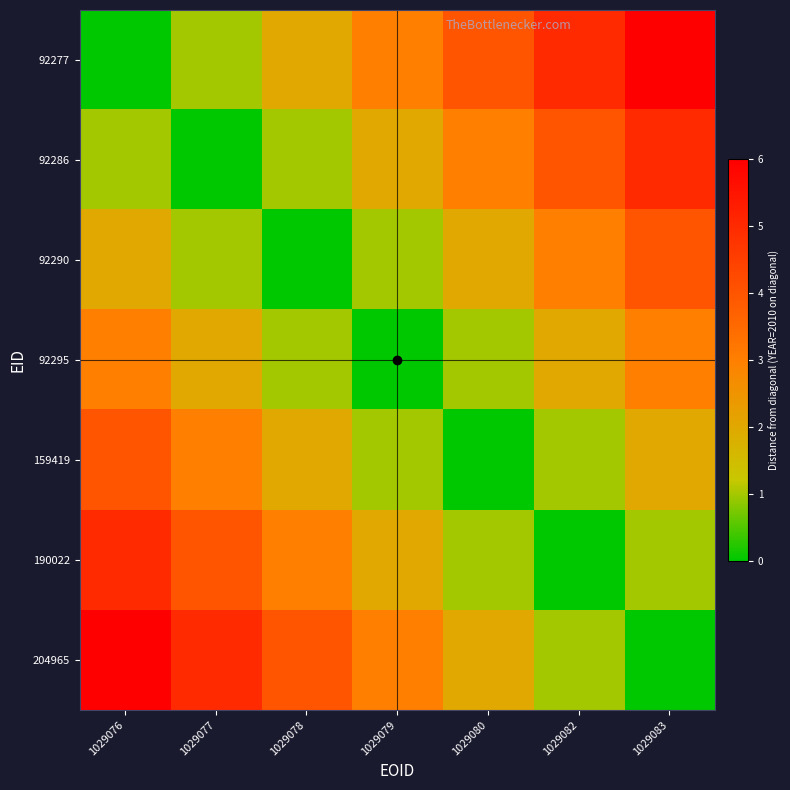

Which category has the highest value across all series?

1029083